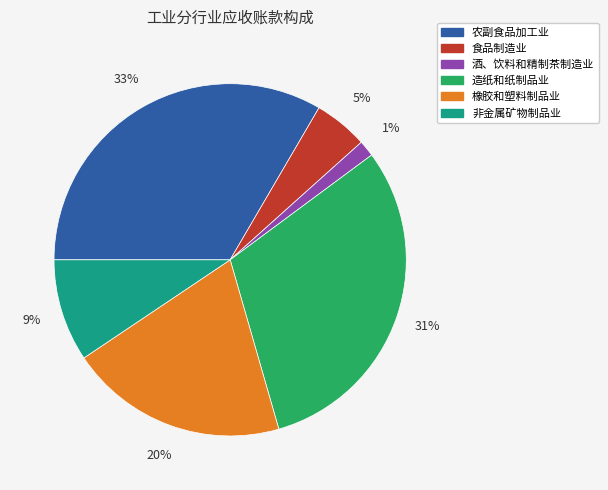

Do 非金属矿物制品业 and 食品制造业 together represent more than half of the pie?

No